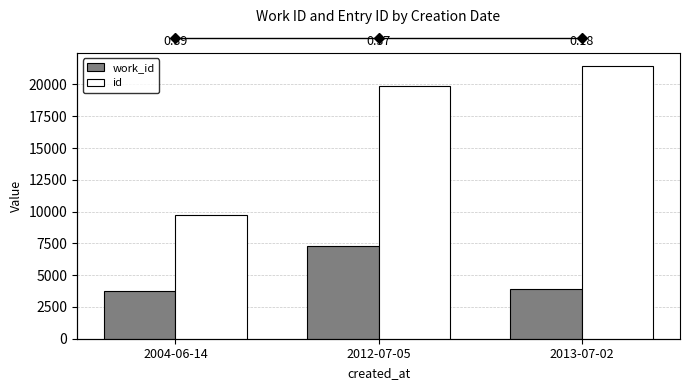

Rank the series at 2013-07-02 from highest to lowest value.

id, work_id, Ratio work_id / id